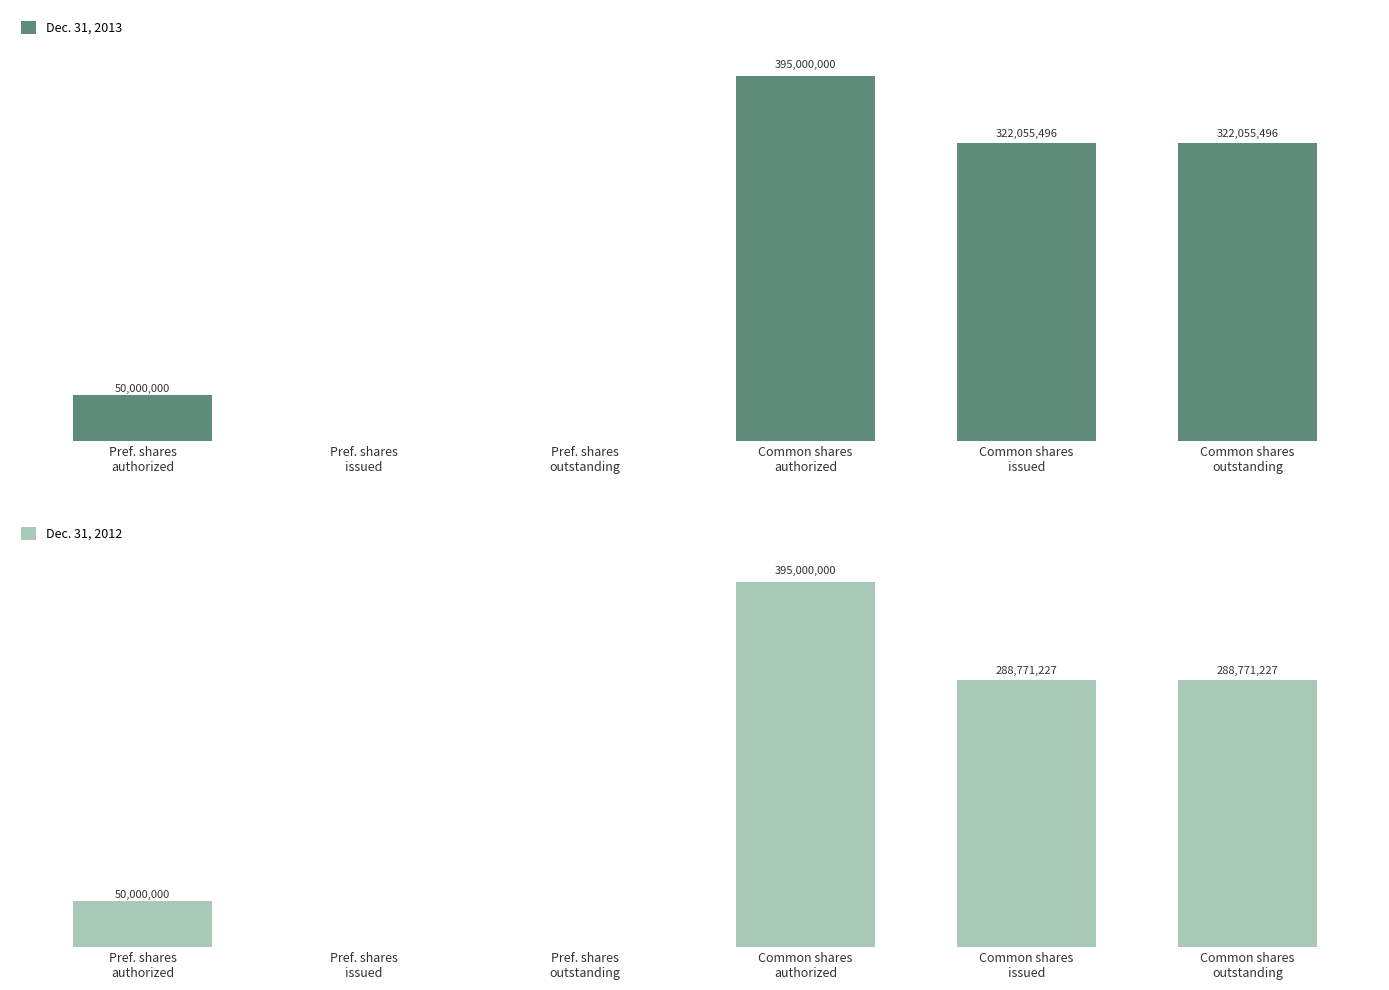

Count the Dec. 31, 2013 values in the range 0 to 322055496.

5